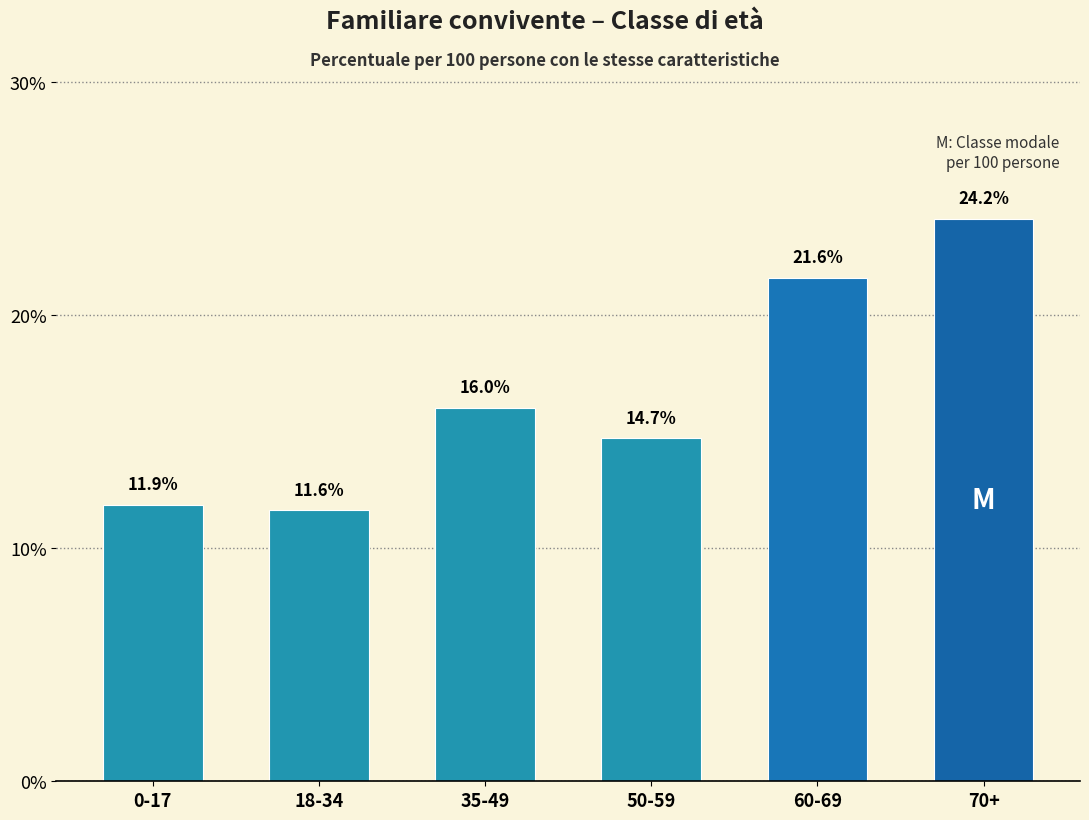

Reading left to right, transcribe all the data shown in this chart.

11.9	11.6	16.0	14.7	21.6	24.2